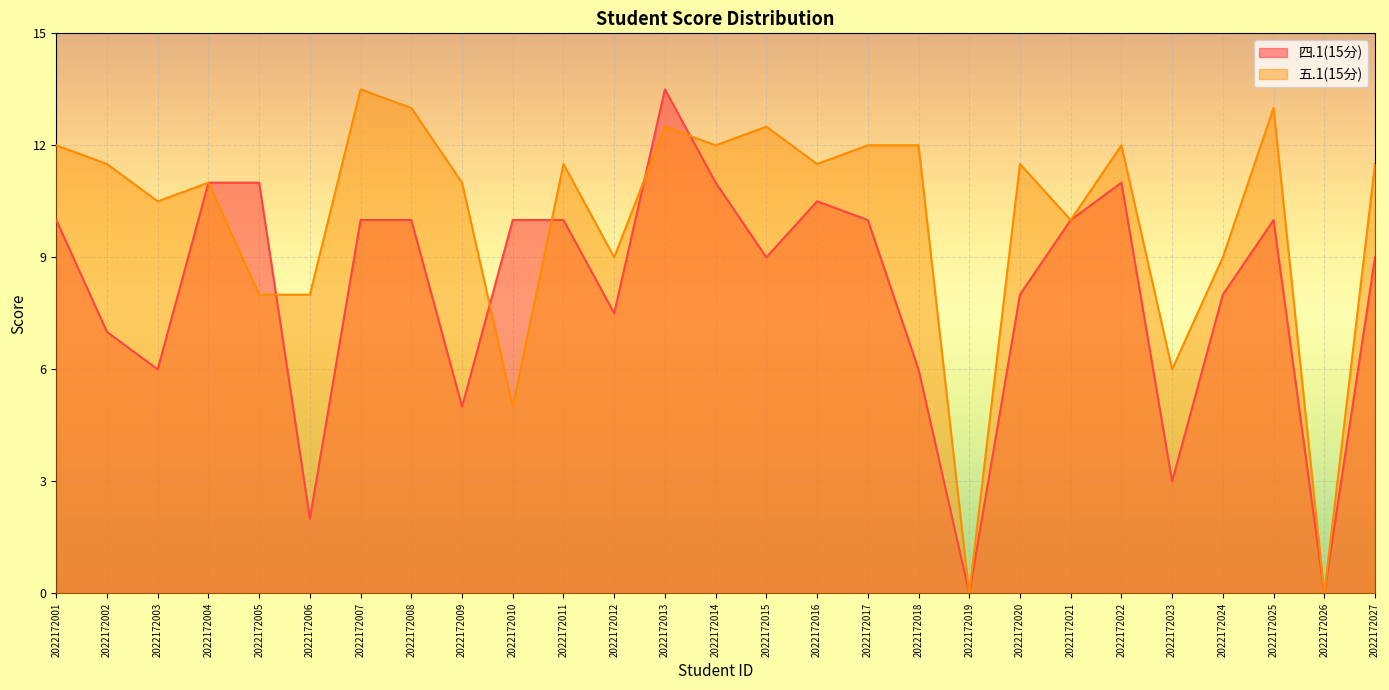

At how many categories does at least one series exceed 5?

25